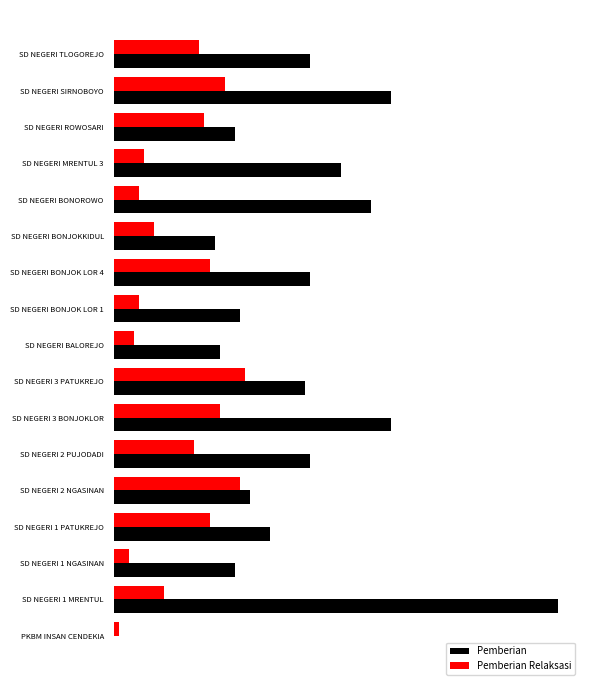

What are all the series names shown in the legend?

Pemberian, Pemberian Relaksasi